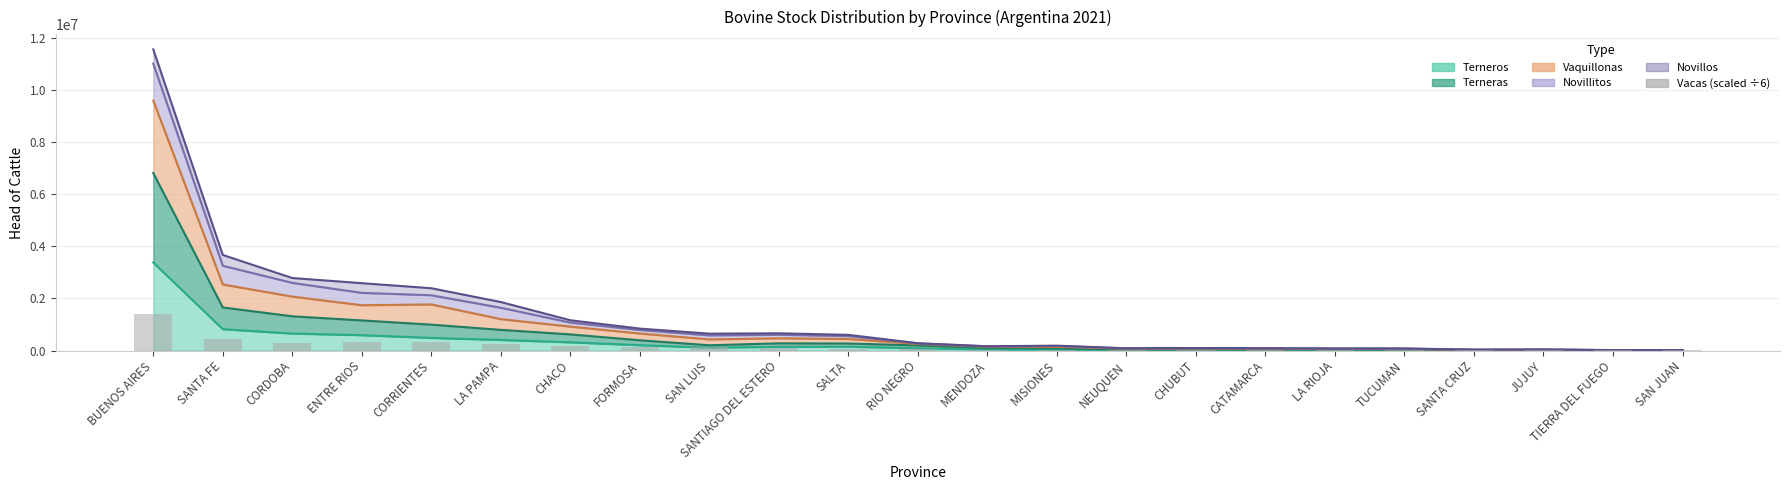

What is the difference between the values at LA RIOJA and RIO NEGRO?

47623.0